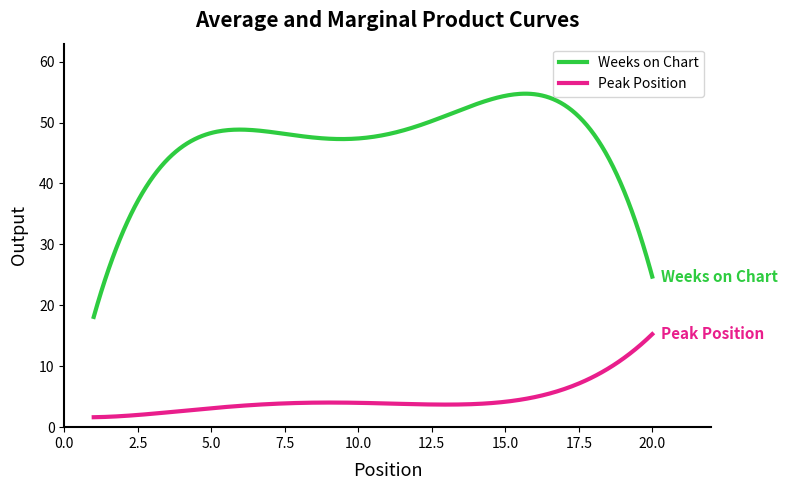

What is the lowest value of the Weeks on Chart series?

18.1